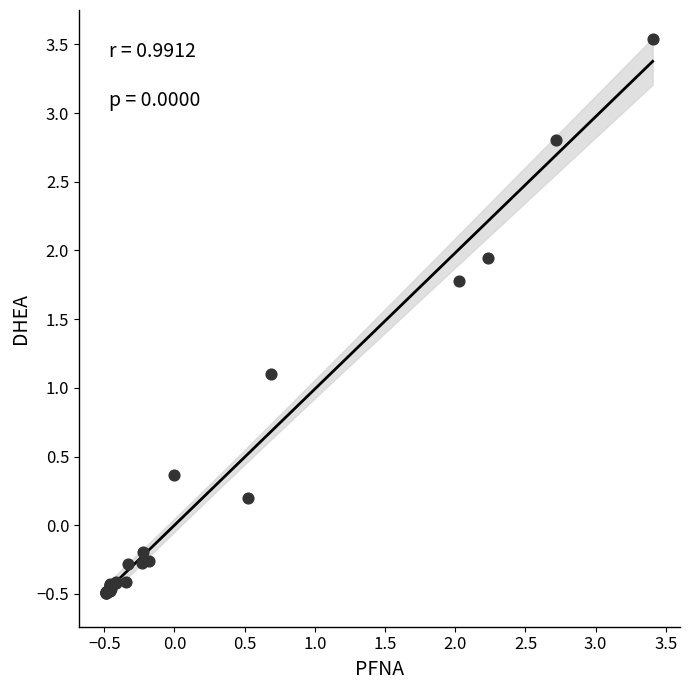

What Y value in the scatter plot is closest to 1?

1.1